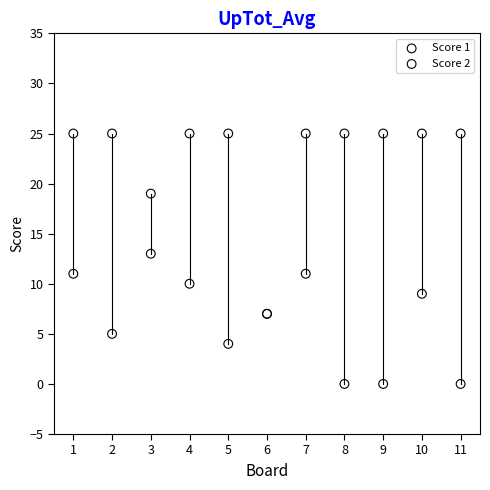

What is the X range (max minus min) for the scatter plot?

10